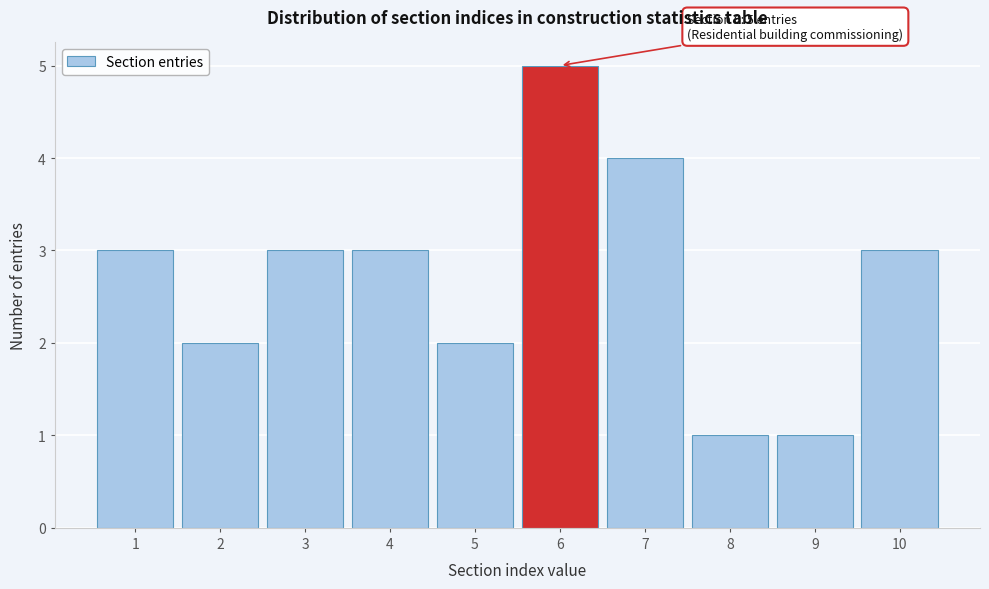

Over which range of the x-axis is the bar tallest?

5.5 to 6.5